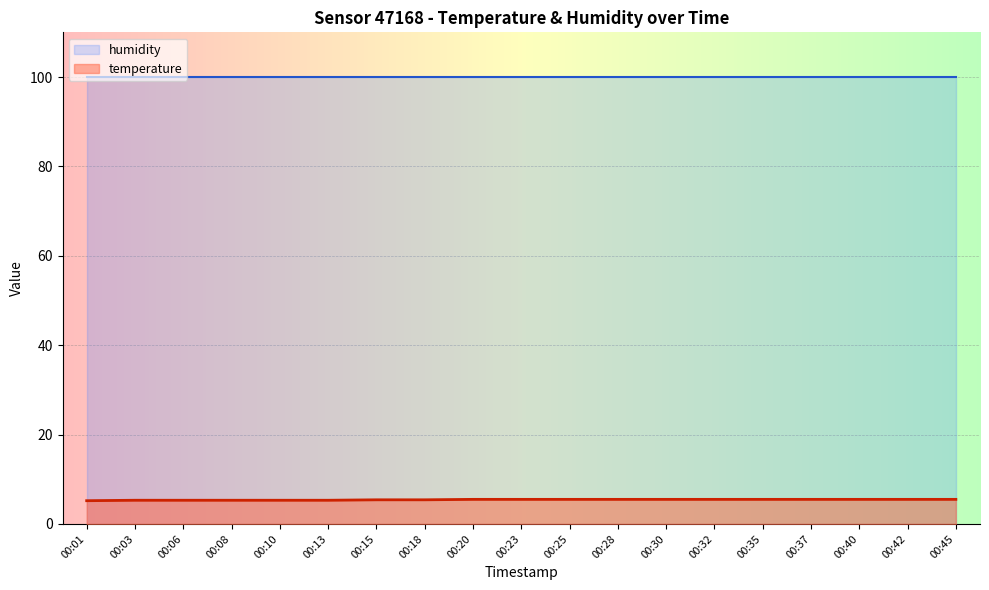

What is the difference between the second highest and minimum values?

0.3